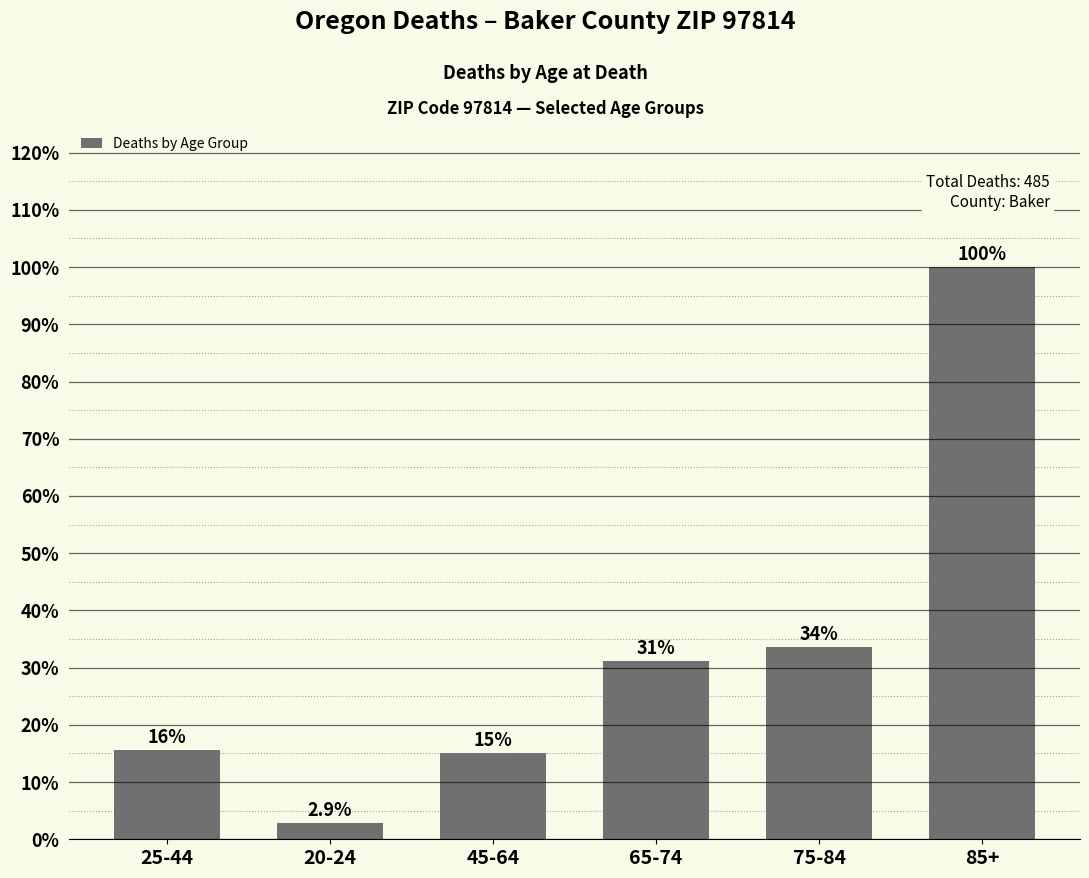

What is the difference between the values at 65-74 and 75-84?

2.5